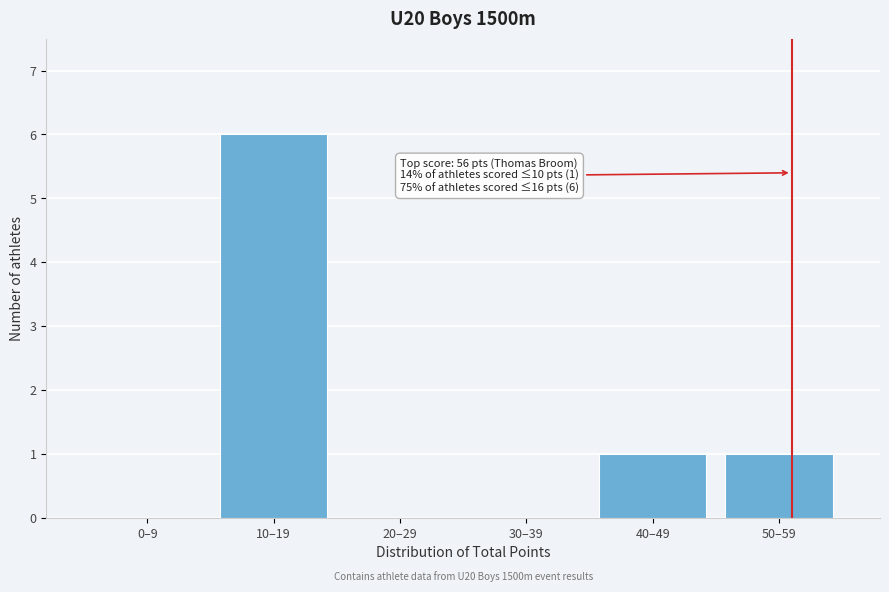

Reading right to left, extract all data points from this chart.

50–59=1	40–49=1	30–39=0	20–29=0	10–19=6	0–9=0